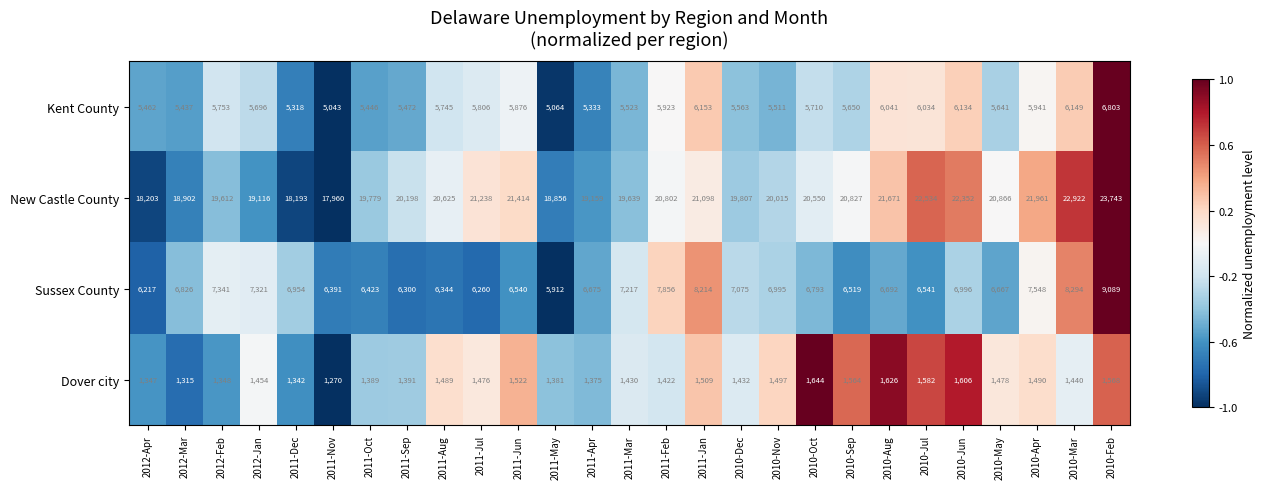

What is the total value across all series at 2010-Feb?

41203